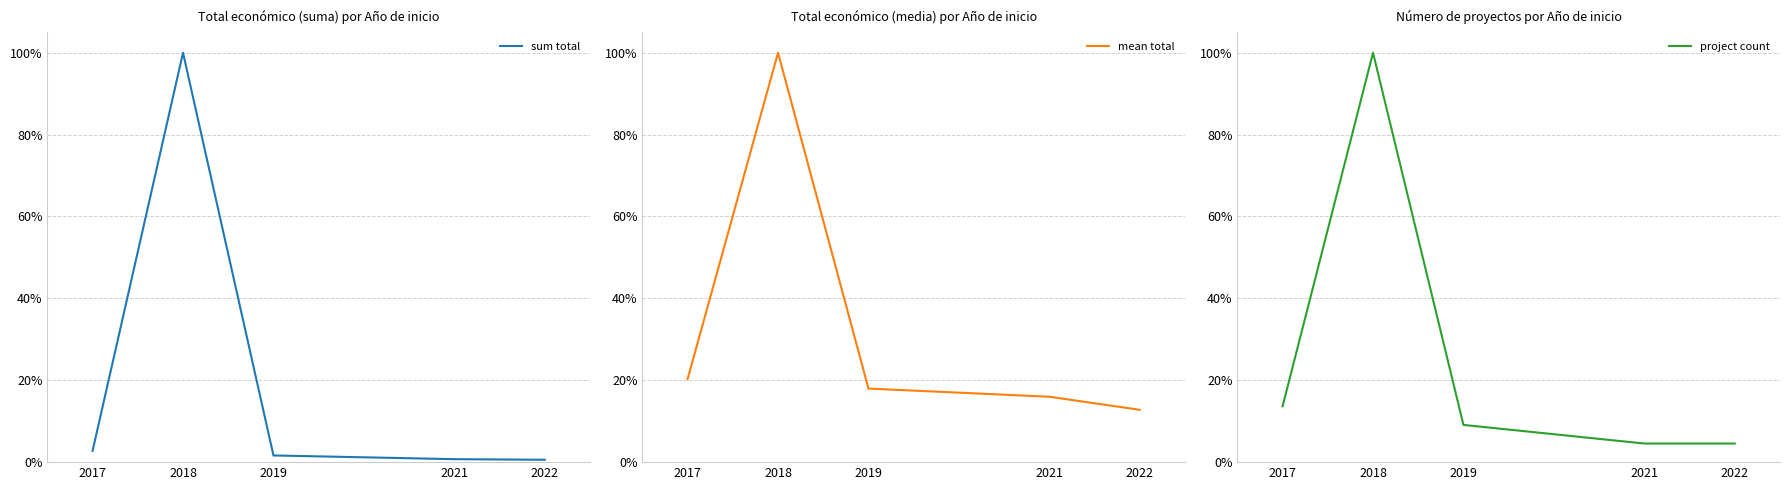

True or false: project count has a value of 0.0 at 2021.

True